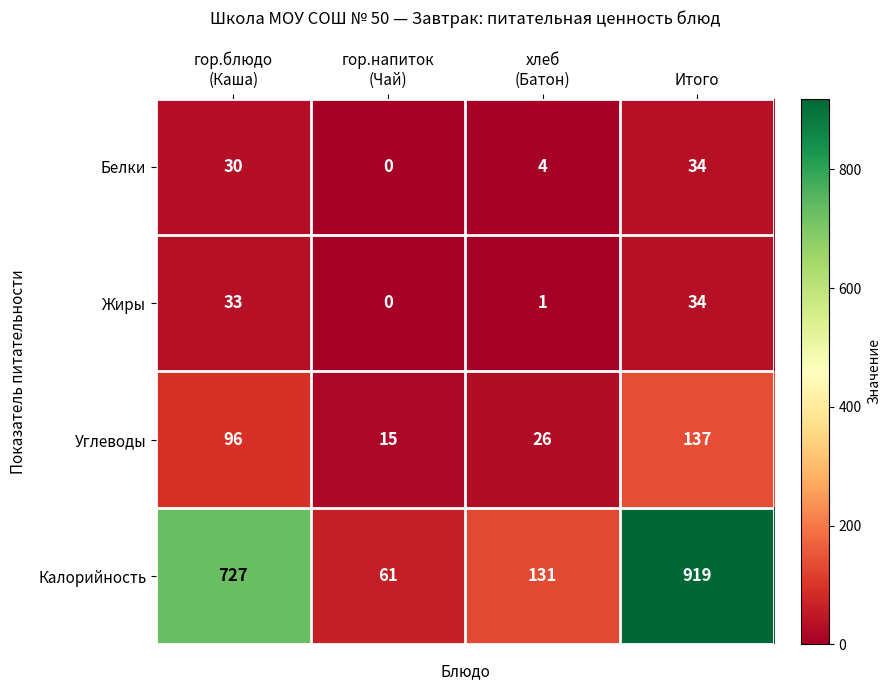

Is it true that Жиры equals 16 at Итого?

False